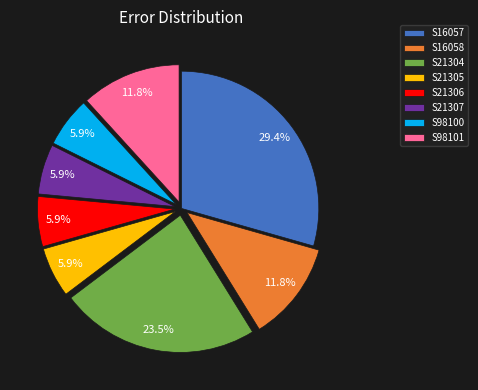

True or false: S21305 accounts for 1% of the total.

False